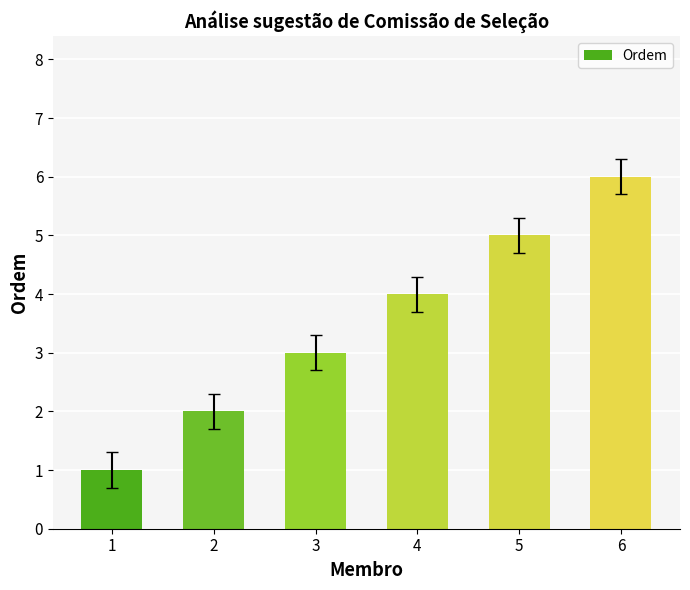

Count the number of categories in the chart.

6